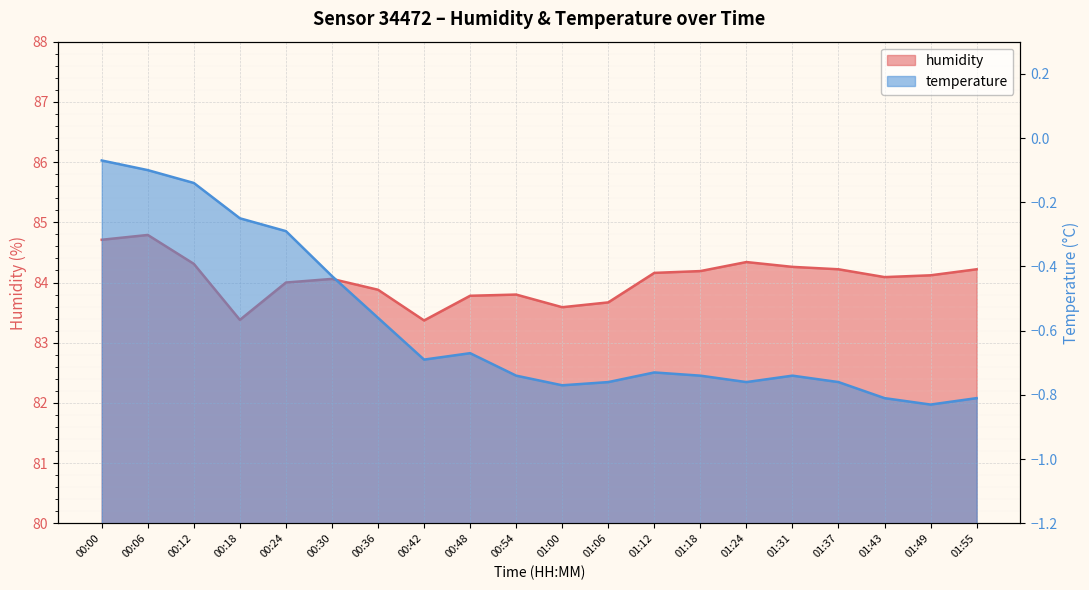

At which category does the chart reach its minimum across all series?

00:42